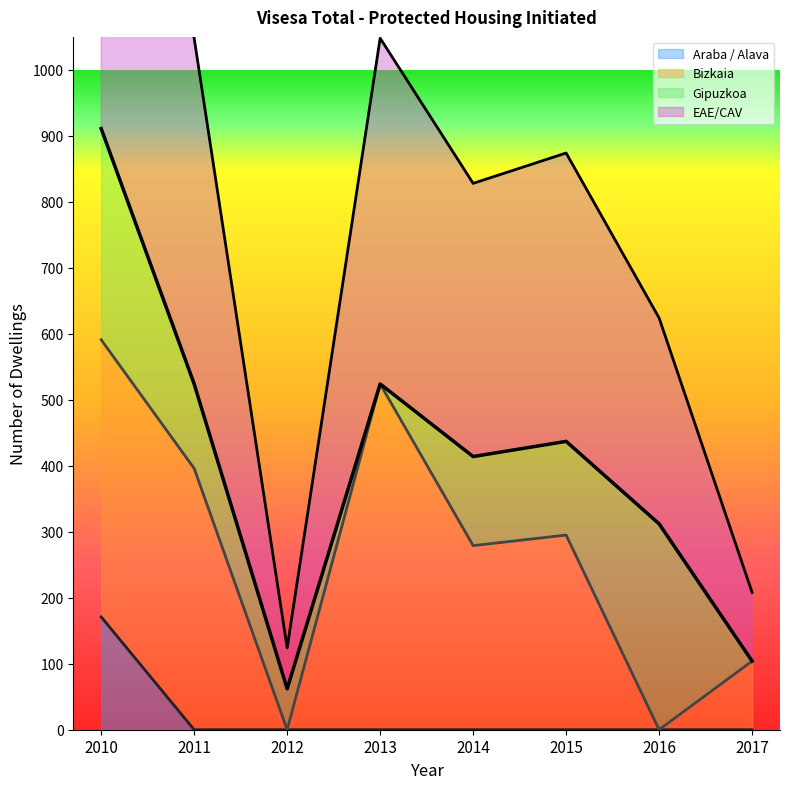

Is the value of Araba / Alava at 2013 greater than the value of EAE/CAV at 2011?

No